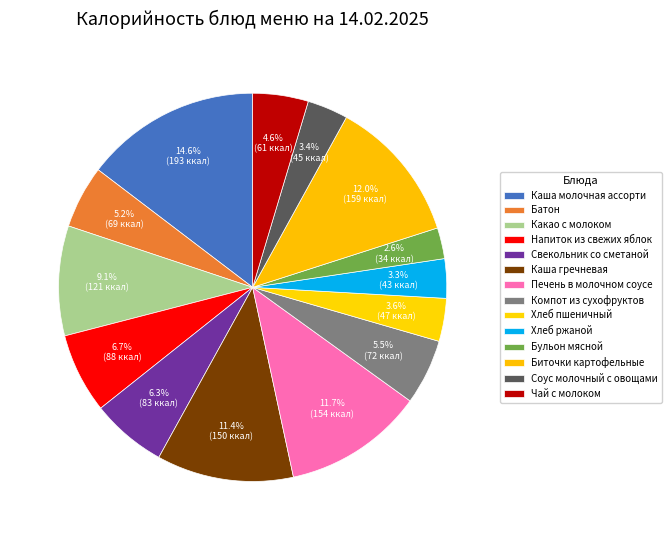

Count the number of slices in the pie.

14